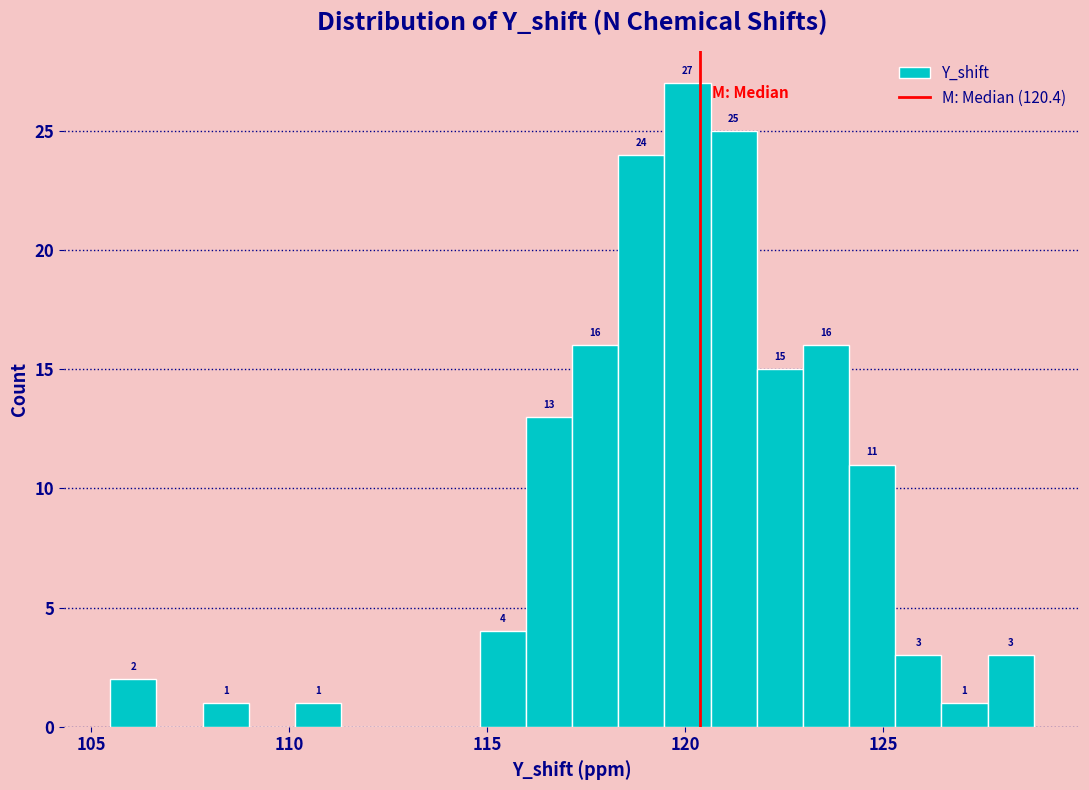

Read against the x-axis, roughly where is the centre of the tallest bar?

120.0